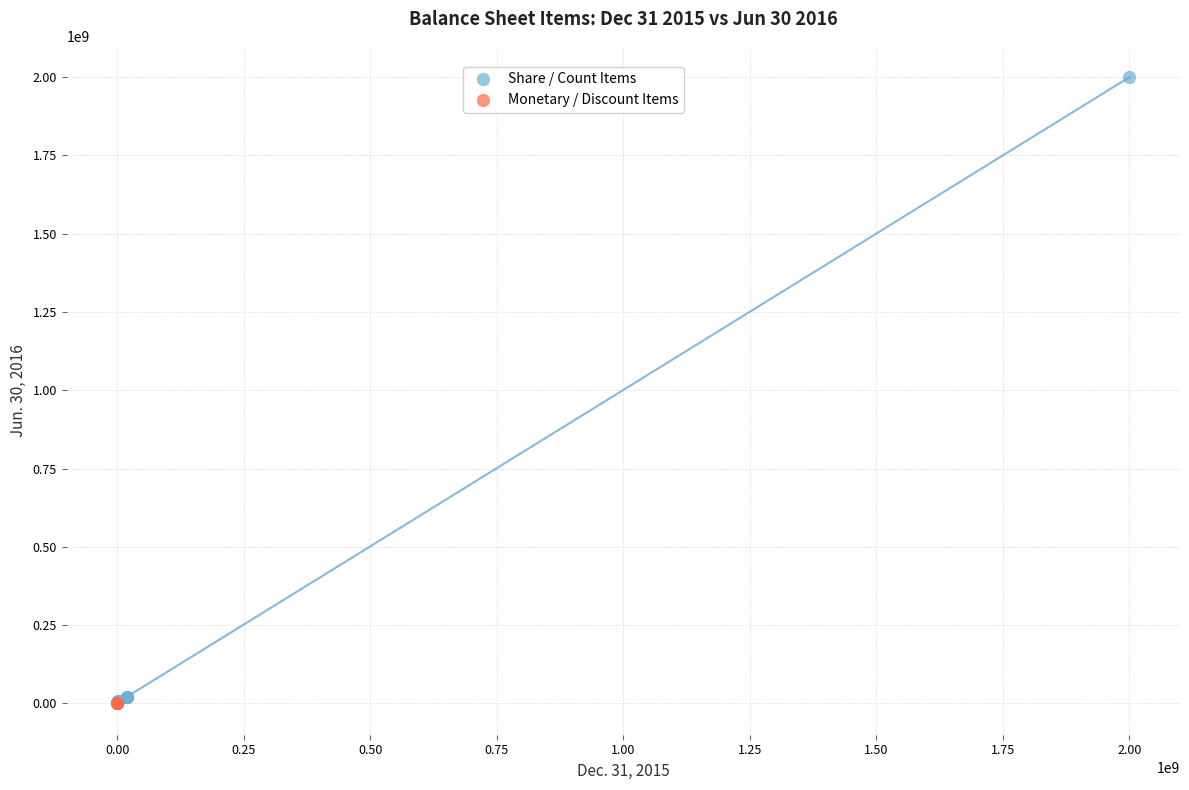

Which series has the widest spread of Y values?

Share / Count Items